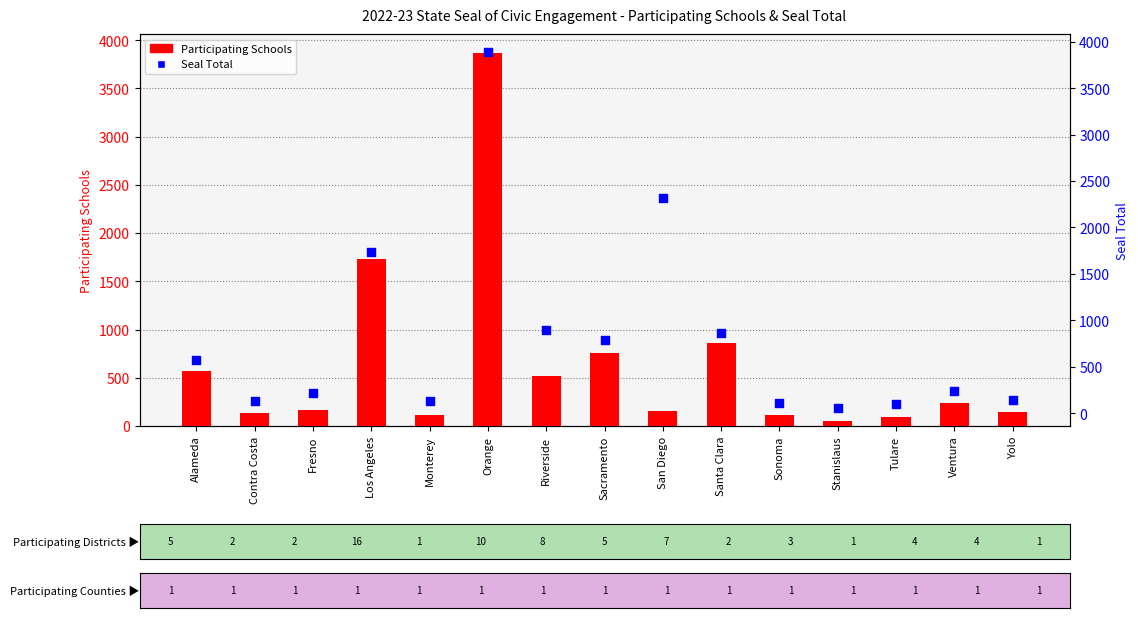

Which series has the largest total across all categories?

Seal Total